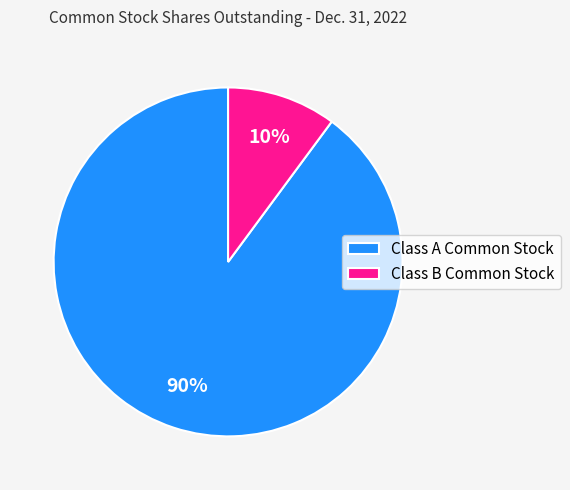

Is there a majority slice in this chart?

Yes